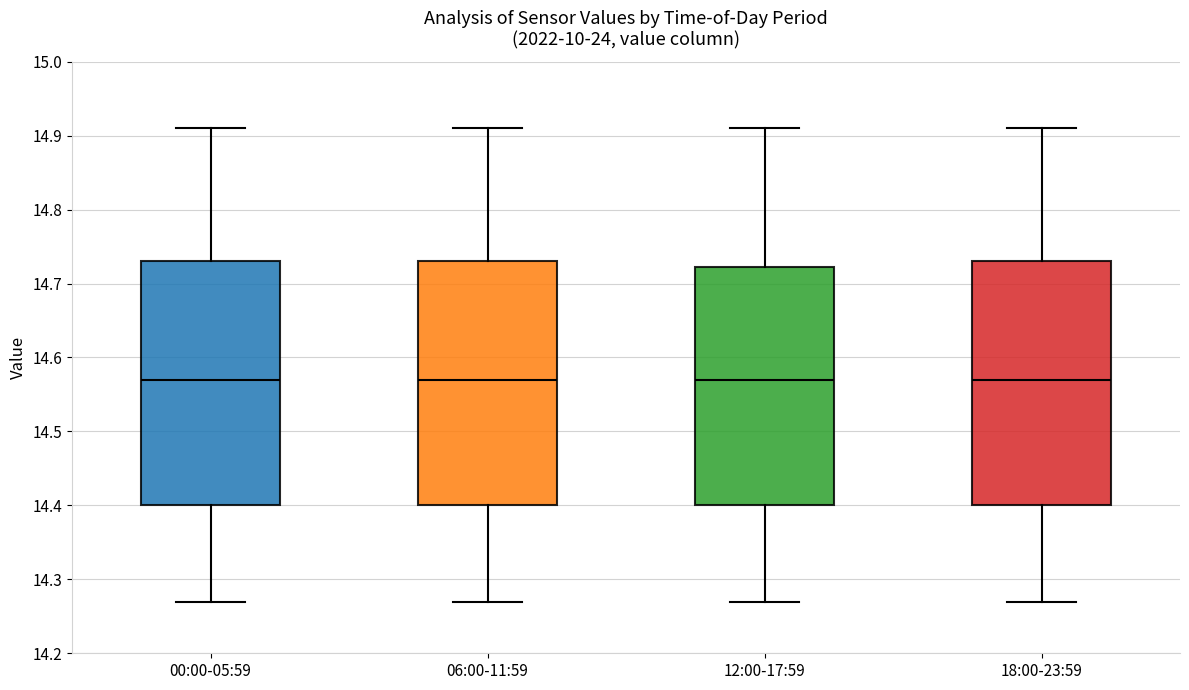

Reading left to right, read every box against the y-axis: the position of its median line, the range the box covers, and the ends of its whiskers. The values are not printed on the chart, so give them approximately, as read against the axis.

00:00-05:59: median 14.57, box 14.40 to 14.73, whiskers 14.27 to 14.91
06:00-11:59: median 14.57, box 14.40 to 14.73, whiskers 14.27 to 14.91
12:00-17:59: median 14.57, box 14.40 to 14.72, whiskers 14.27 to 14.91
18:00-23:59: median 14.57, box 14.40 to 14.73, whiskers 14.27 to 14.91